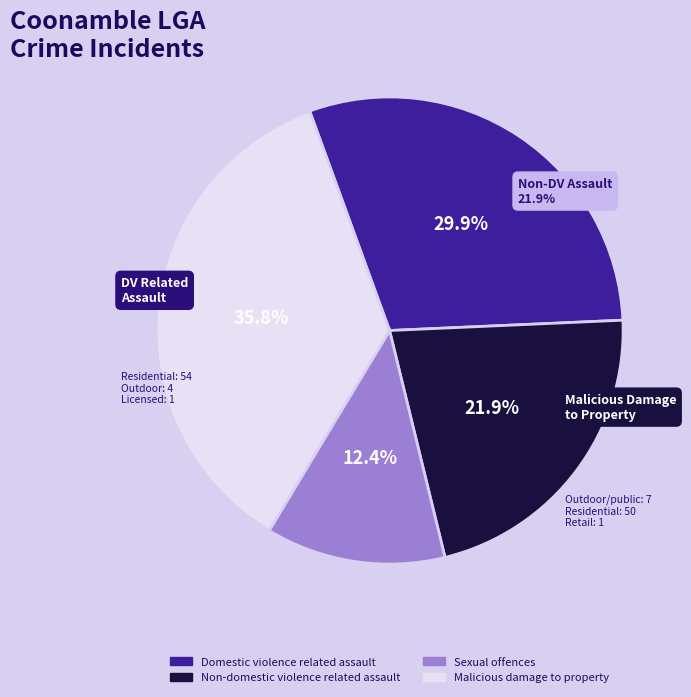

True or false: Sexual offences accounts for 12% of the total.

True